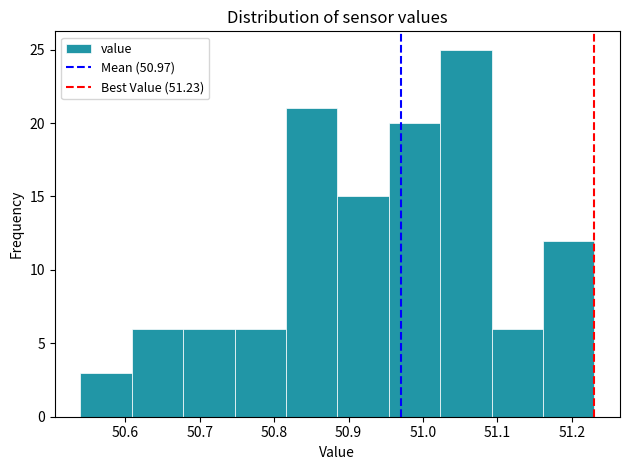

How tall is the bar that spans 50.609 to 50.678 on the x-axis? Neither the bar edges nor the heights are printed on the chart, so give them approximately, as read against the axes.

6